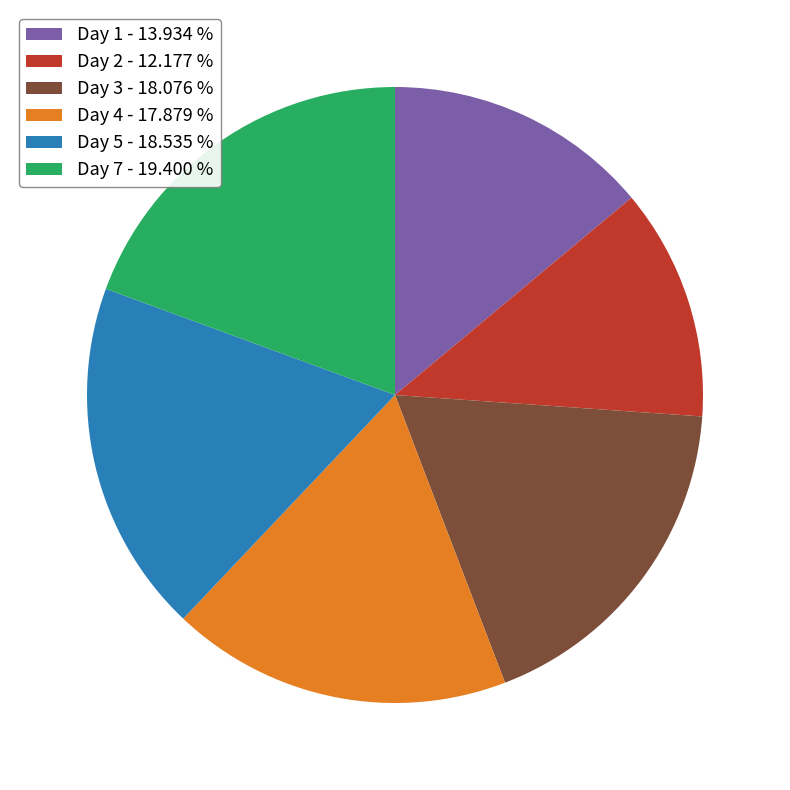

Between Day 1 - 13.934 % and Day 5 - 18.535 %, which is larger?

Day 5 - 18.535 %